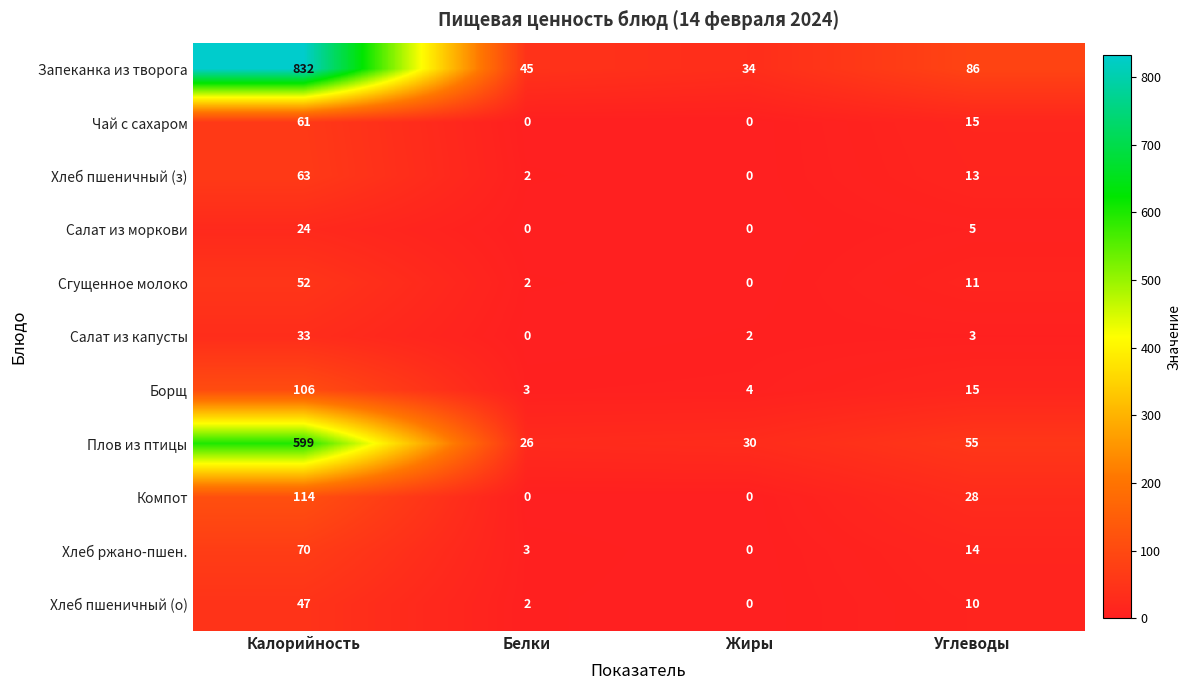

What is the average value of the Борщ series?

32